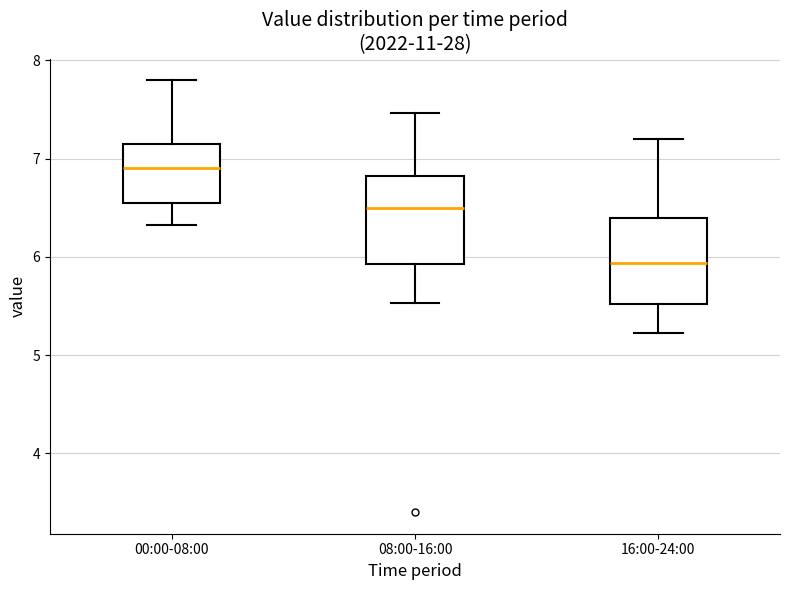

Where does the upper whisker of the box for 16:00-24:00 end on the y-axis? The values are not printed on the chart, so give them approximately, as read against the axis.

7.2